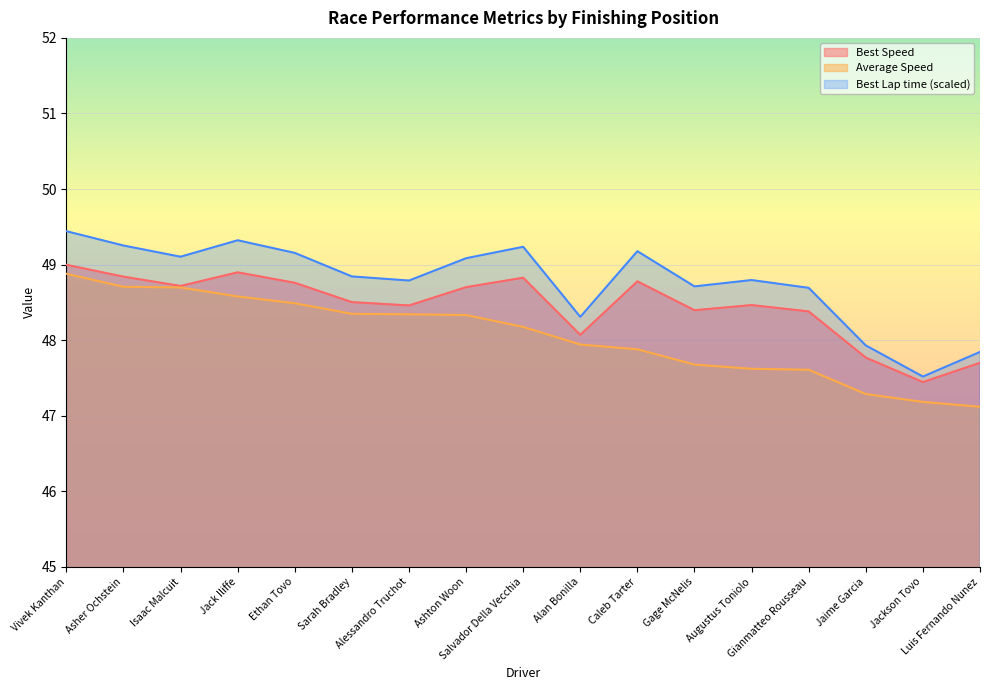

At Jaime Garcia, list the series in order from smallest to largest.

Average Speed, Best Speed, Best Lap time (scaled)